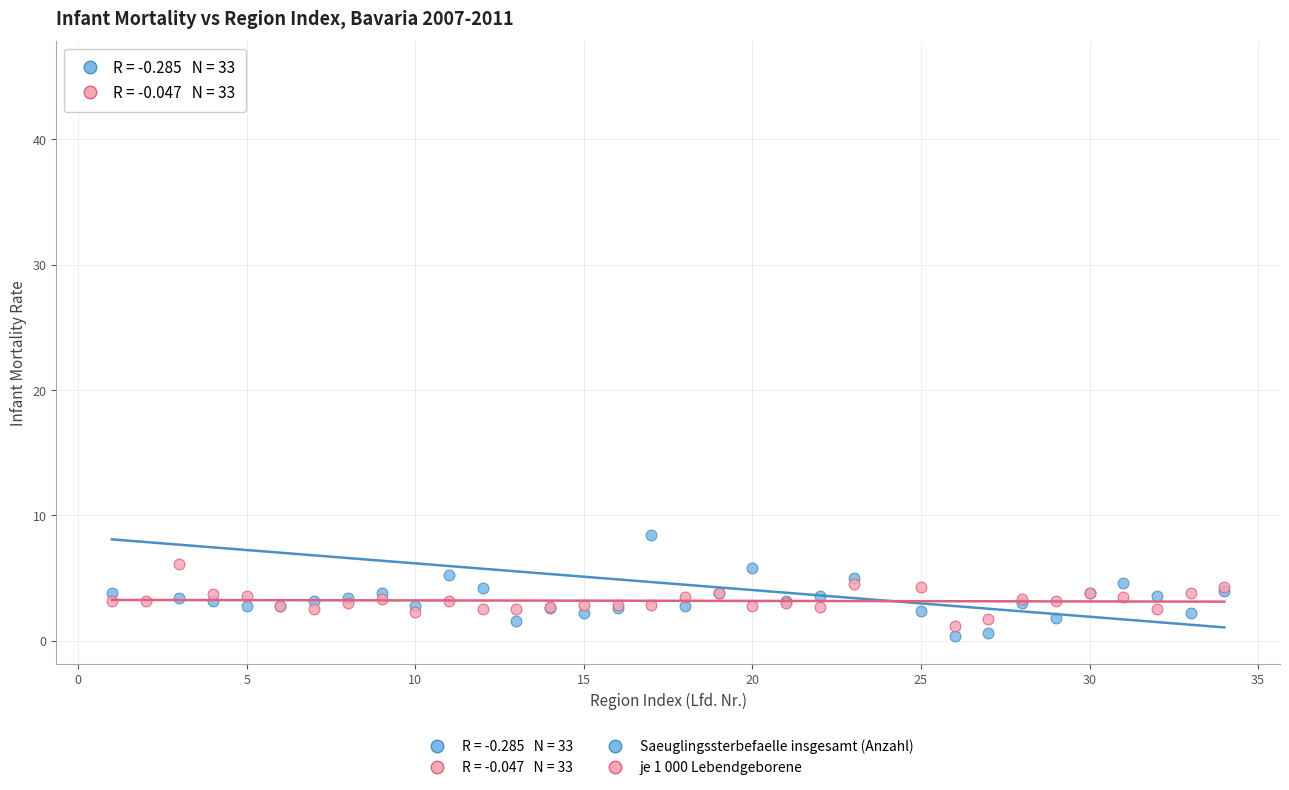

In the Saeuglingssterbefaelle insgesamt (Anzahl) series, what Y value is closest to 23?

8.4